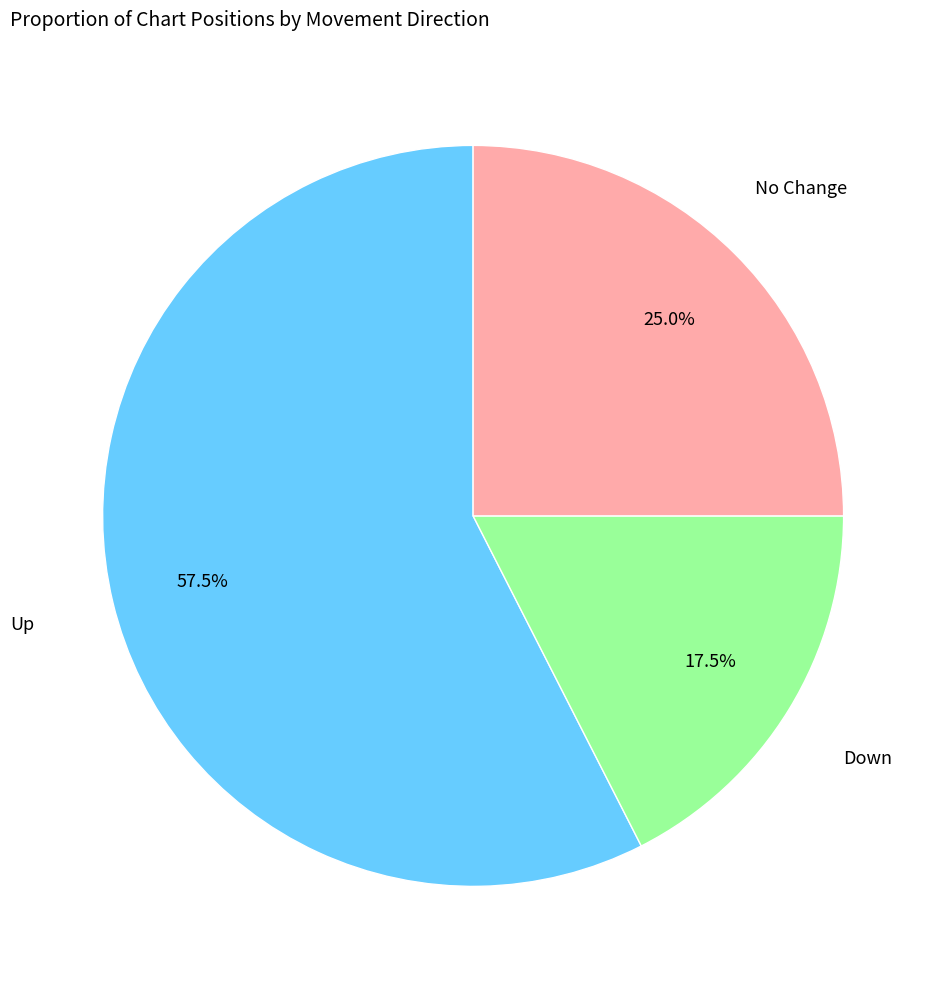

Between No Change and Up, which is larger?

Up